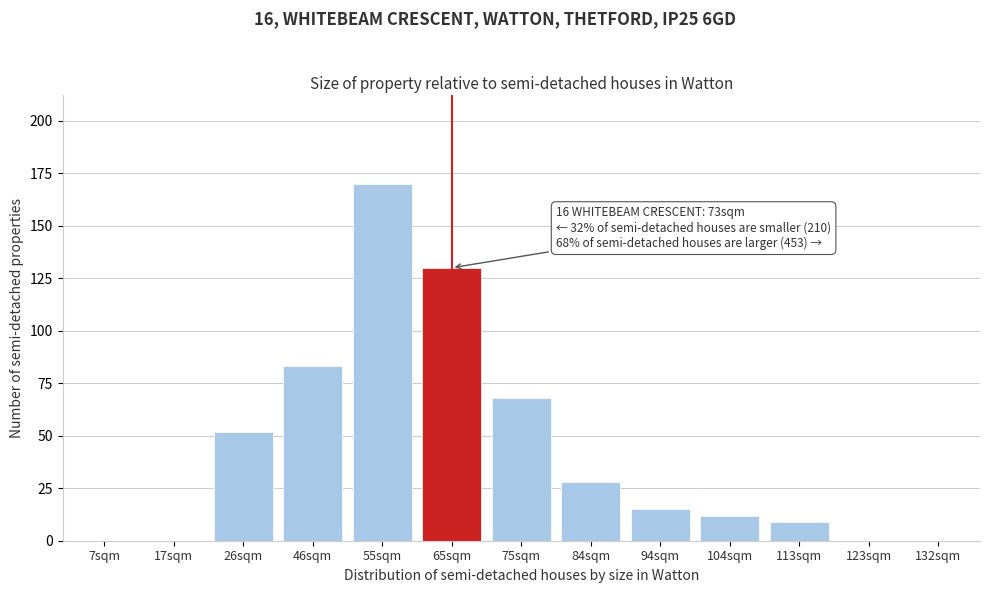

Reading right to left, transcribe all the data shown in this chart.

132sqm=0	123sqm=0	113sqm=9	104sqm=12	94sqm=15	84sqm=28	75sqm=68	65sqm=130	55sqm=170	46sqm=83	26sqm=52	17sqm=0	7sqm=0